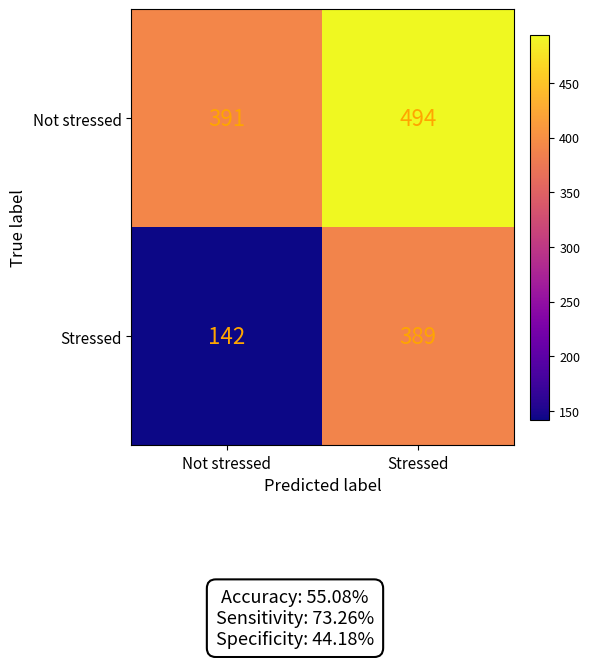

At Not stressed, list the series in order from largest to smallest.

Not stressed, Stressed